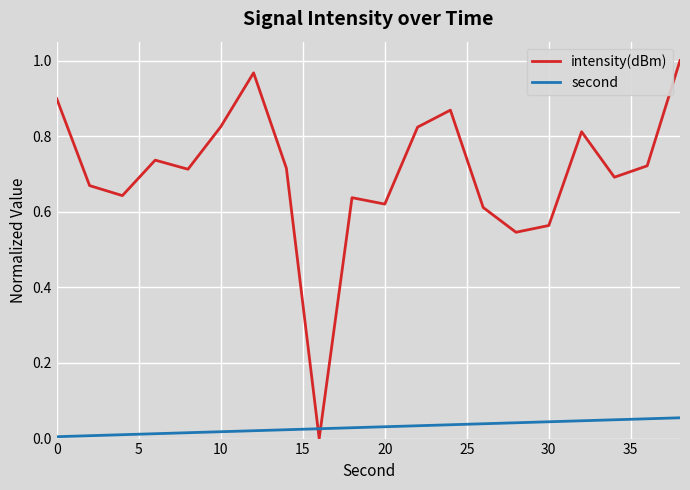

List the series in order of their peak value, highest first.

intensity(dBm), second